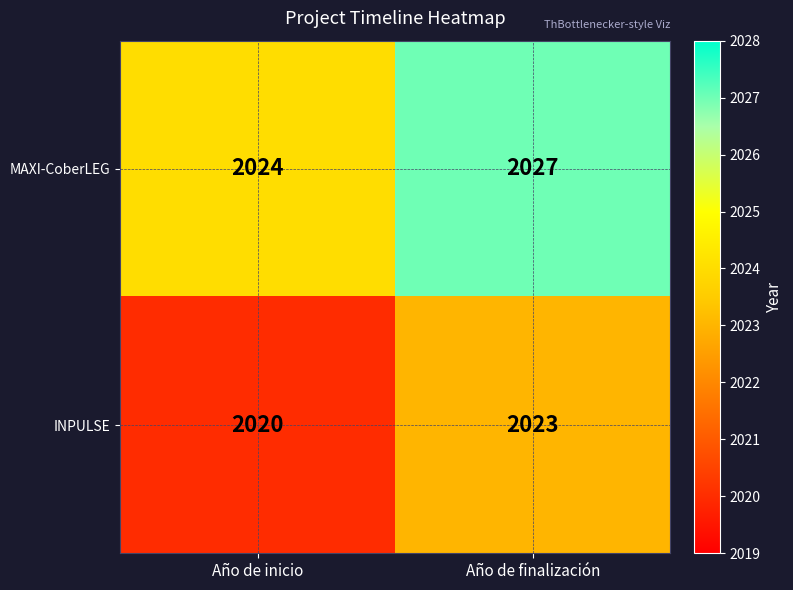

What is the difference between the highest and lowest values at Año de inicio?

4